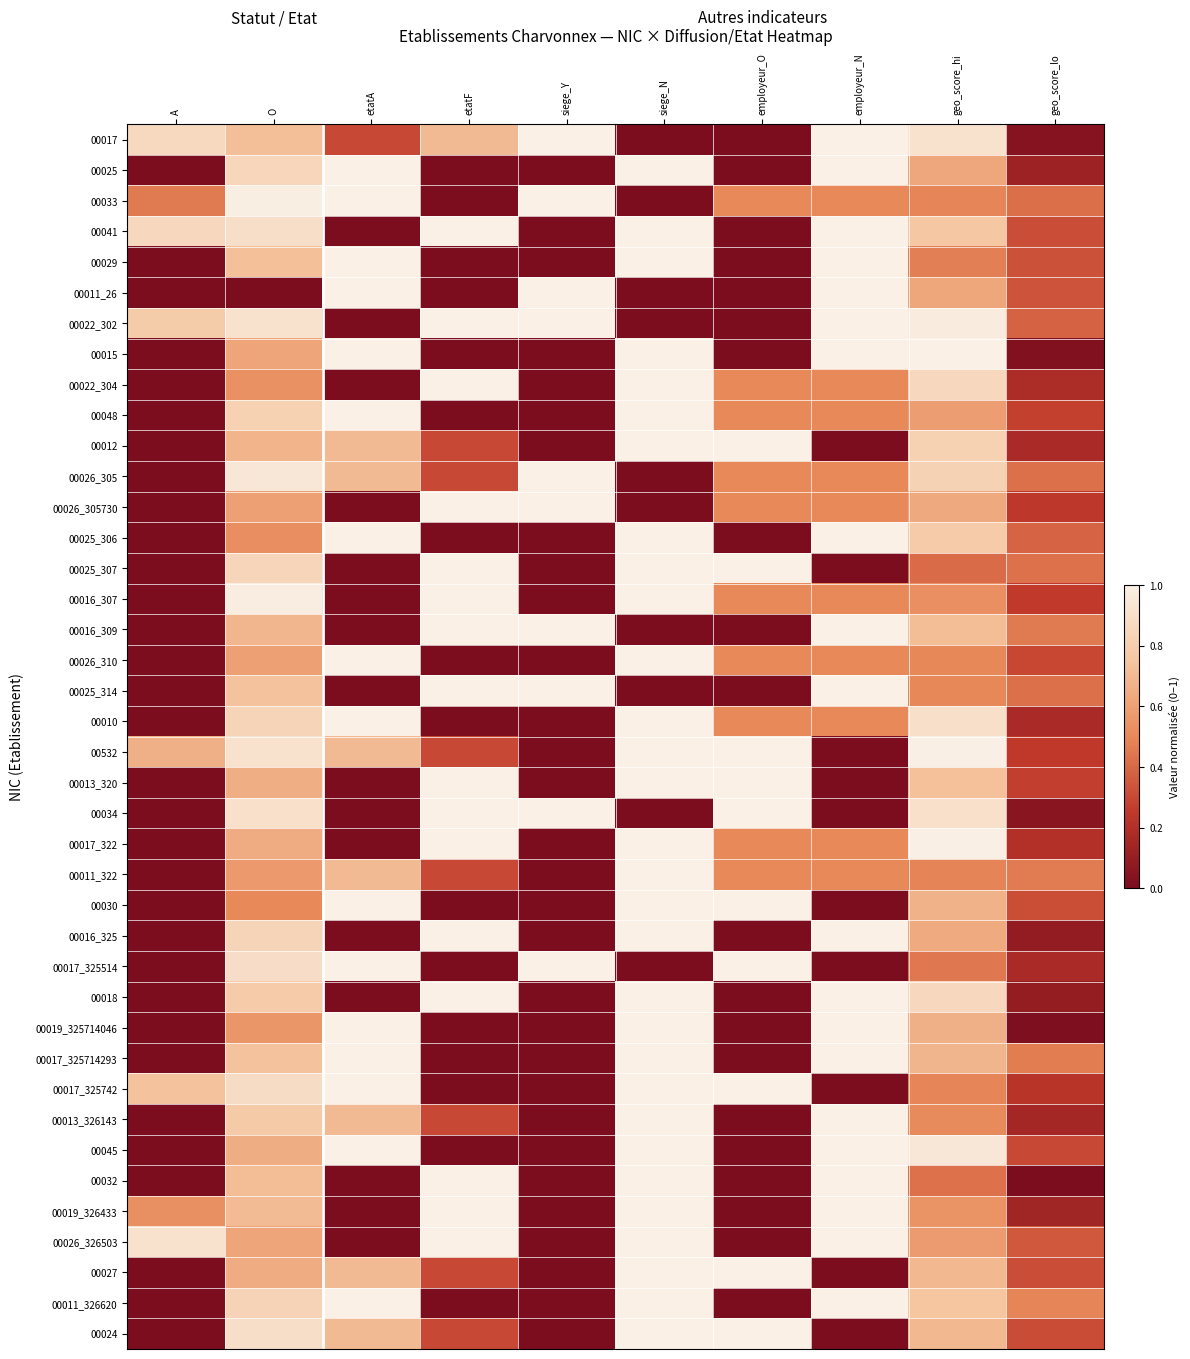

Reading left to right, extract all data points from this chart.

00017: A=0.9	O=0.7	etatA=0.3	etatF=0.7	siege_Y=1.0	siege_N=0.0	employeur_O=0.0	employeur_N=1.0	geo_score_hi=0.9	geo_score_lo=0.0
00025: A=0.0	O=0.8	etatA=1.0	etatF=0.0	siege_Y=0.0	siege_N=1.0	employeur_O=0.0	employeur_N=1.0	geo_score_hi=0.6	geo_score_lo=0.1
00033: A=0.5	O=1.0	etatA=1.0	etatF=0.0	siege_Y=1.0	siege_N=0.0	employeur_O=0.5	employeur_N=0.5	geo_score_hi=0.5	geo_score_lo=0.4
00041: A=0.9	O=0.9	etatA=0.0	etatF=1.0	siege_Y=0.0	siege_N=1.0	employeur_O=0.0	employeur_N=1.0	geo_score_hi=0.8	geo_score_lo=0.3
00029: A=0.0	O=0.7	etatA=1.0	etatF=0.0	siege_Y=0.0	siege_N=1.0	employeur_O=0.0	employeur_N=1.0	geo_score_hi=0.5	geo_score_lo=0.3
00011_26: A=0.0	O=0.0	etatA=1.0	etatF=0.0	siege_Y=1.0	siege_N=0.0	employeur_O=0.0	employeur_N=1.0	geo_score_hi=0.6	geo_score_lo=0.3
00022_302: A=0.8	O=0.9	etatA=0.0	etatF=1.0	siege_Y=1.0	siege_N=0.0	employeur_O=0.0	employeur_N=1.0	geo_score_hi=1.0	geo_score_lo=0.4
00015: A=0.0	O=0.6	etatA=1.0	etatF=0.0	siege_Y=0.0	siege_N=1.0	employeur_O=0.0	employeur_N=1.0	geo_score_hi=1.0	geo_score_lo=0.0
00022_304: A=0.0	O=0.5	etatA=0.0	etatF=1.0	siege_Y=0.0	siege_N=1.0	employeur_O=0.5	employeur_N=0.5	geo_score_hi=0.9	geo_score_lo=0.2
00048: A=0.0	O=0.8	etatA=1.0	etatF=0.0	siege_Y=0.0	siege_N=1.0	employeur_O=0.5	employeur_N=0.5	geo_score_hi=0.6	geo_score_lo=0.3
00012: A=0.0	O=0.7	etatA=0.7	etatF=0.3	siege_Y=0.0	siege_N=1.0	employeur_O=1.0	employeur_N=0.0	geo_score_hi=0.8	geo_score_lo=0.2
00026_305: A=0.0	O=0.9	etatA=0.7	etatF=0.3	siege_Y=1.0	siege_N=0.0	employeur_O=0.5	employeur_N=0.5	geo_score_hi=0.8	geo_score_lo=0.4
00026_305730: A=0.0	O=0.6	etatA=0.0	etatF=1.0	siege_Y=1.0	siege_N=0.0	employeur_O=0.5	employeur_N=0.5	geo_score_hi=0.6	geo_score_lo=0.2
00025_306: A=0.0	O=0.5	etatA=1.0	etatF=0.0	siege_Y=0.0	siege_N=1.0	employeur_O=0.0	employeur_N=1.0	geo_score_hi=0.8	geo_score_lo=0.4
00025_307: A=0.0	O=0.8	etatA=0.0	etatF=1.0	siege_Y=0.0	siege_N=1.0	employeur_O=1.0	employeur_N=0.0	geo_score_hi=0.4	geo_score_lo=0.4
00016_307: A=0.0	O=1.0	etatA=0.0	etatF=1.0	siege_Y=0.0	siege_N=1.0	employeur_O=0.5	employeur_N=0.5	geo_score_hi=0.5	geo_score_lo=0.3
00016_309: A=0.0	O=0.7	etatA=0.0	etatF=1.0	siege_Y=1.0	siege_N=0.0	employeur_O=0.0	employeur_N=1.0	geo_score_hi=0.7	geo_score_lo=0.5
00026_310: A=0.0	O=0.6	etatA=1.0	etatF=0.0	siege_Y=0.0	siege_N=1.0	employeur_O=0.5	employeur_N=0.5	geo_score_hi=0.5	geo_score_lo=0.3
00025_314: A=0.0	O=0.7	etatA=0.0	etatF=1.0	siege_Y=1.0	siege_N=0.0	employeur_O=0.0	employeur_N=1.0	geo_score_hi=0.5	geo_score_lo=0.4
00010: A=0.0	O=0.8	etatA=1.0	etatF=0.0	siege_Y=0.0	siege_N=1.0	employeur_O=0.5	employeur_N=0.5	geo_score_hi=0.9	geo_score_lo=0.2
00532: A=0.7	O=0.9	etatA=0.7	etatF=0.3	siege_Y=0.0	siege_N=1.0	employeur_O=1.0	employeur_N=0.0	geo_score_hi=1.0	geo_score_lo=0.2
00013_320: A=0.0	O=0.7	etatA=0.0	etatF=1.0	siege_Y=0.0	siege_N=1.0	employeur_O=1.0	employeur_N=0.0	geo_score_hi=0.7	geo_score_lo=0.3
00034: A=0.0	O=0.9	etatA=0.0	etatF=1.0	siege_Y=1.0	siege_N=0.0	employeur_O=1.0	employeur_N=0.0	geo_score_hi=0.9	geo_score_lo=0.1
00017_322: A=0.0	O=0.6	etatA=0.0	etatF=1.0	siege_Y=0.0	siege_N=1.0	employeur_O=0.5	employeur_N=0.5	geo_score_hi=1.0	geo_score_lo=0.2
00011_322: A=0.0	O=0.6	etatA=0.7	etatF=0.3	siege_Y=0.0	siege_N=1.0	employeur_O=0.5	employeur_N=0.5	geo_score_hi=0.5	geo_score_lo=0.5
00030: A=0.0	O=0.5	etatA=1.0	etatF=0.0	siege_Y=0.0	siege_N=1.0	employeur_O=1.0	employeur_N=0.0	geo_score_hi=0.7	geo_score_lo=0.3
00016_325: A=0.0	O=0.8	etatA=0.0	etatF=1.0	siege_Y=0.0	siege_N=1.0	employeur_O=0.0	employeur_N=1.0	geo_score_hi=0.6	geo_score_lo=0.1
00017_325514: A=0.0	O=0.9	etatA=1.0	etatF=0.0	siege_Y=1.0	siege_N=0.0	employeur_O=1.0	employeur_N=0.0	geo_score_hi=0.4	geo_score_lo=0.2
00018: A=0.0	O=0.8	etatA=0.0	etatF=1.0	siege_Y=0.0	siege_N=1.0	employeur_O=0.0	employeur_N=1.0	geo_score_hi=0.9	geo_score_lo=0.1
00019_325714046: A=0.0	O=0.6	etatA=1.0	etatF=0.0	siege_Y=0.0	siege_N=1.0	employeur_O=0.0	employeur_N=1.0	geo_score_hi=0.7	geo_score_lo=0.0
00017_325714293: A=0.0	O=0.7	etatA=1.0	etatF=0.0	siege_Y=0.0	siege_N=1.0	employeur_O=0.0	employeur_N=1.0	geo_score_hi=0.7	geo_score_lo=0.5
00017_325742: A=0.7	O=0.9	etatA=1.0	etatF=0.0	siege_Y=0.0	siege_N=1.0	employeur_O=1.0	employeur_N=0.0	geo_score_hi=0.5	geo_score_lo=0.2
00013_326143: A=0.0	O=0.8	etatA=0.7	etatF=0.3	siege_Y=0.0	siege_N=1.0	employeur_O=0.0	employeur_N=1.0	geo_score_hi=0.5	geo_score_lo=0.2
00045: A=0.0	O=0.7	etatA=1.0	etatF=0.0	siege_Y=0.0	siege_N=1.0	employeur_O=0.0	employeur_N=1.0	geo_score_hi=0.9	geo_score_lo=0.3
00032: A=0.0	O=0.7	etatA=0.0	etatF=1.0	siege_Y=0.0	siege_N=1.0	employeur_O=0.0	employeur_N=1.0	geo_score_hi=0.4	geo_score_lo=0.0
00019_326433: A=0.5	O=0.7	etatA=0.0	etatF=1.0	siege_Y=0.0	siege_N=1.0	employeur_O=0.0	employeur_N=1.0	geo_score_hi=0.5	geo_score_lo=0.1
00026_326503: A=0.9	O=0.6	etatA=0.0	etatF=1.0	siege_Y=0.0	siege_N=1.0	employeur_O=0.0	employeur_N=1.0	geo_score_hi=0.6	geo_score_lo=0.4
00027: A=0.0	O=0.6	etatA=0.7	etatF=0.3	siege_Y=0.0	siege_N=1.0	employeur_O=1.0	employeur_N=0.0	geo_score_hi=0.7	geo_score_lo=0.3
00011_326620: A=0.0	O=0.8	etatA=1.0	etatF=0.0	siege_Y=0.0	siege_N=1.0	employeur_O=0.0	employeur_N=1.0	geo_score_hi=0.8	geo_score_lo=0.5
00024: A=0.0	O=0.9	etatA=0.7	etatF=0.3	siege_Y=0.0	siege_N=1.0	employeur_O=1.0	employeur_N=0.0	geo_score_hi=0.7	geo_score_lo=0.3